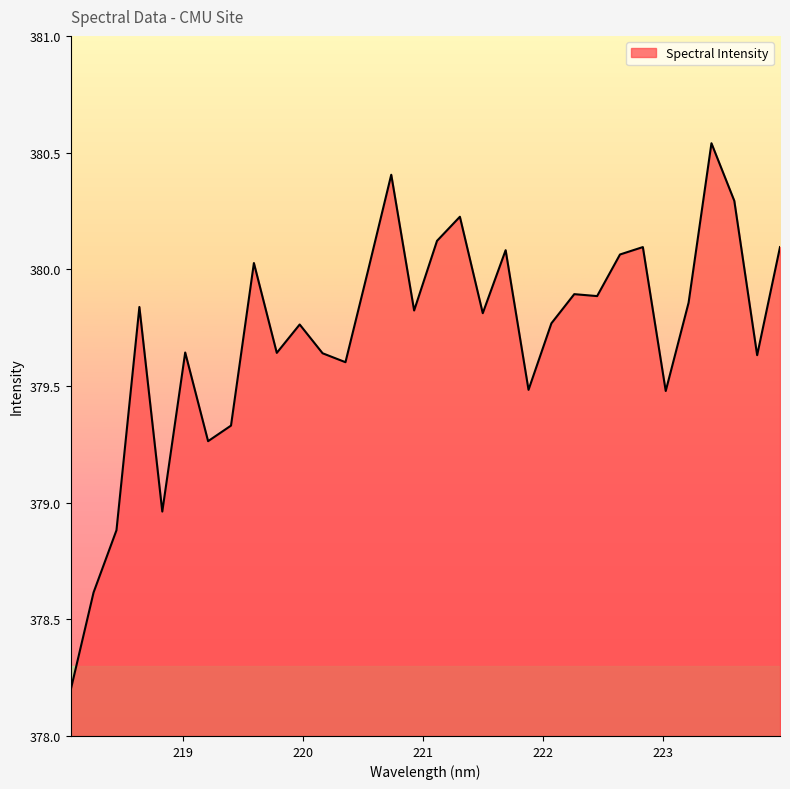

What is the difference between the maximum and minimum values?

2.3